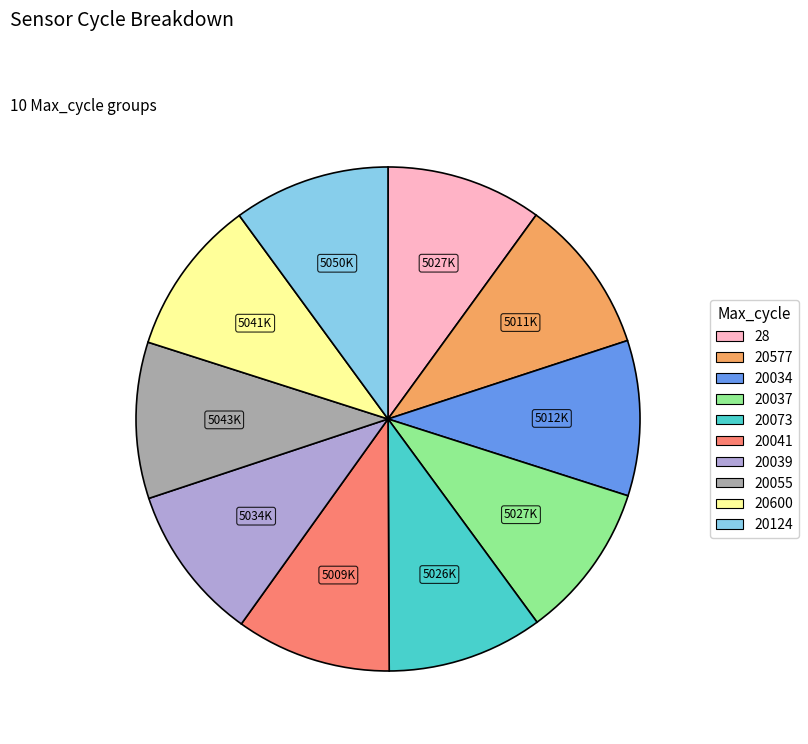

What is the ratio of the value at 20037 to the value at 28?

1.0